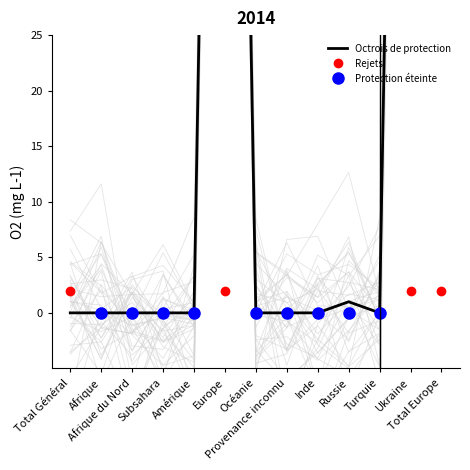

Which series has the largest range (max minus min)?

Octrois de protection